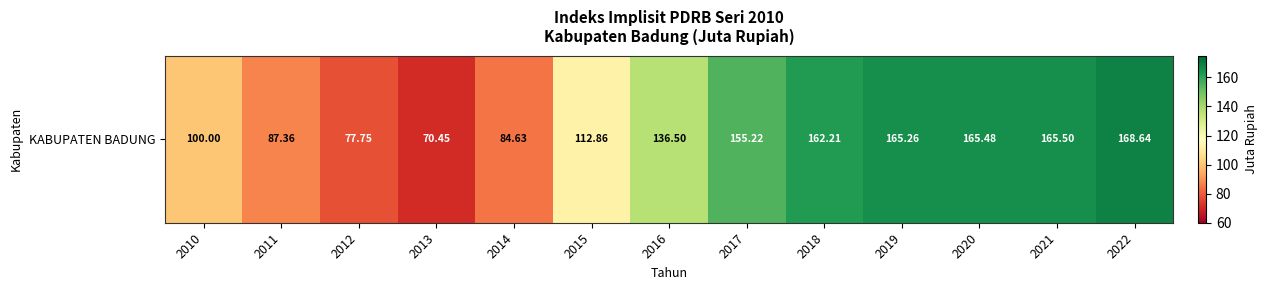

Which category has the lowest value across all series?

2013